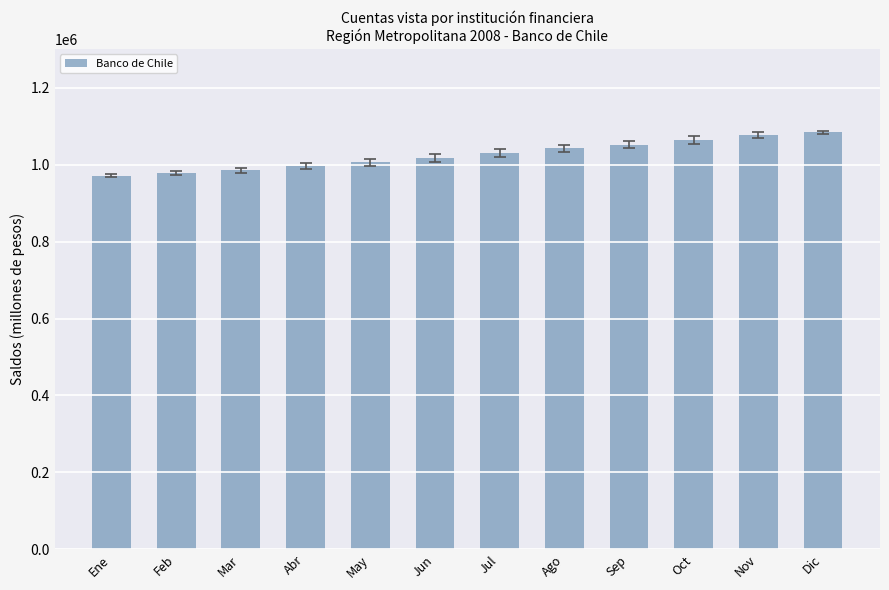

What is the value of the 9th bar from the left?

1052262